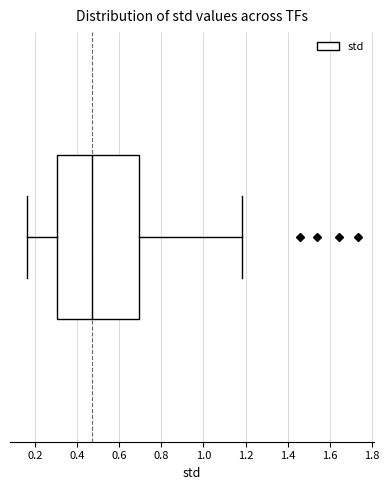

Read this box plot against the x-axis: the position of the median line, the range covered by the box, and the ends of both whiskers. The values are not printed on the chart, so give them approximately, as read against the axis.

median 0.48, box 0.30 to 0.70, whiskers 0.16 to 1.18